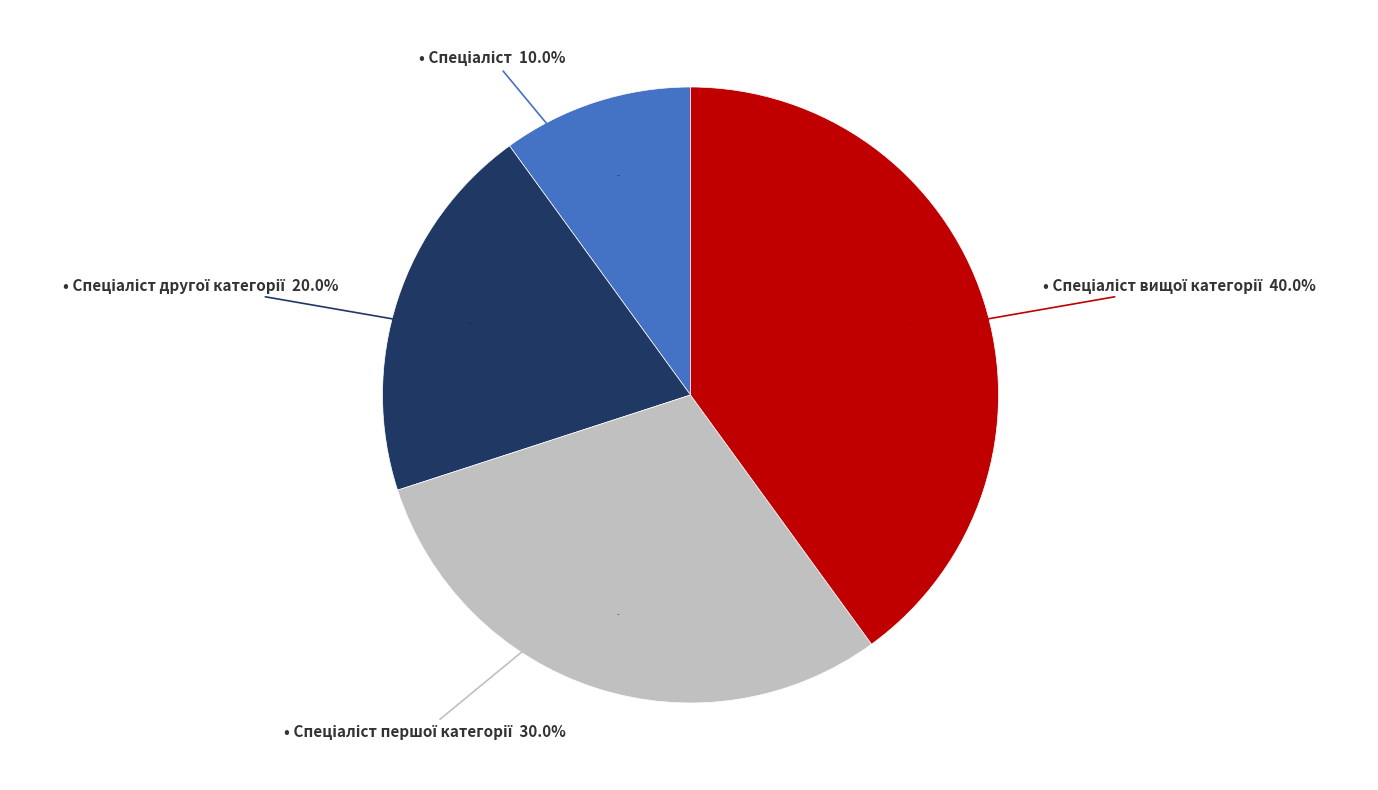

True or false: Спеціаліст вищої категорії accounts for 40% of the total.

True